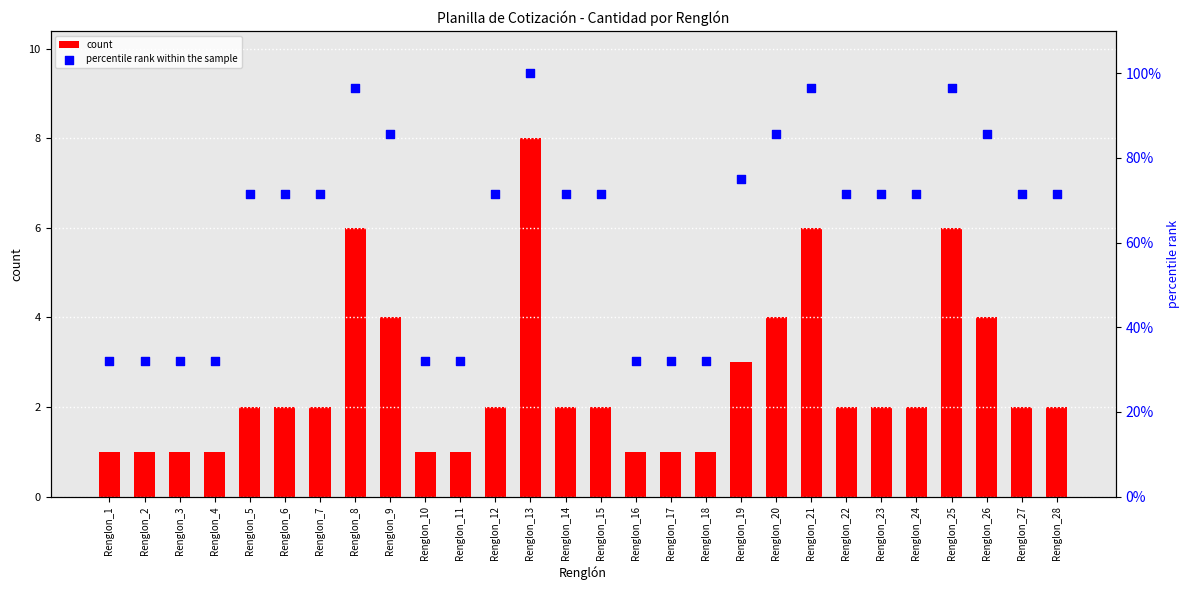

What are all the series names shown in the legend?

count, percentile rank within the sample